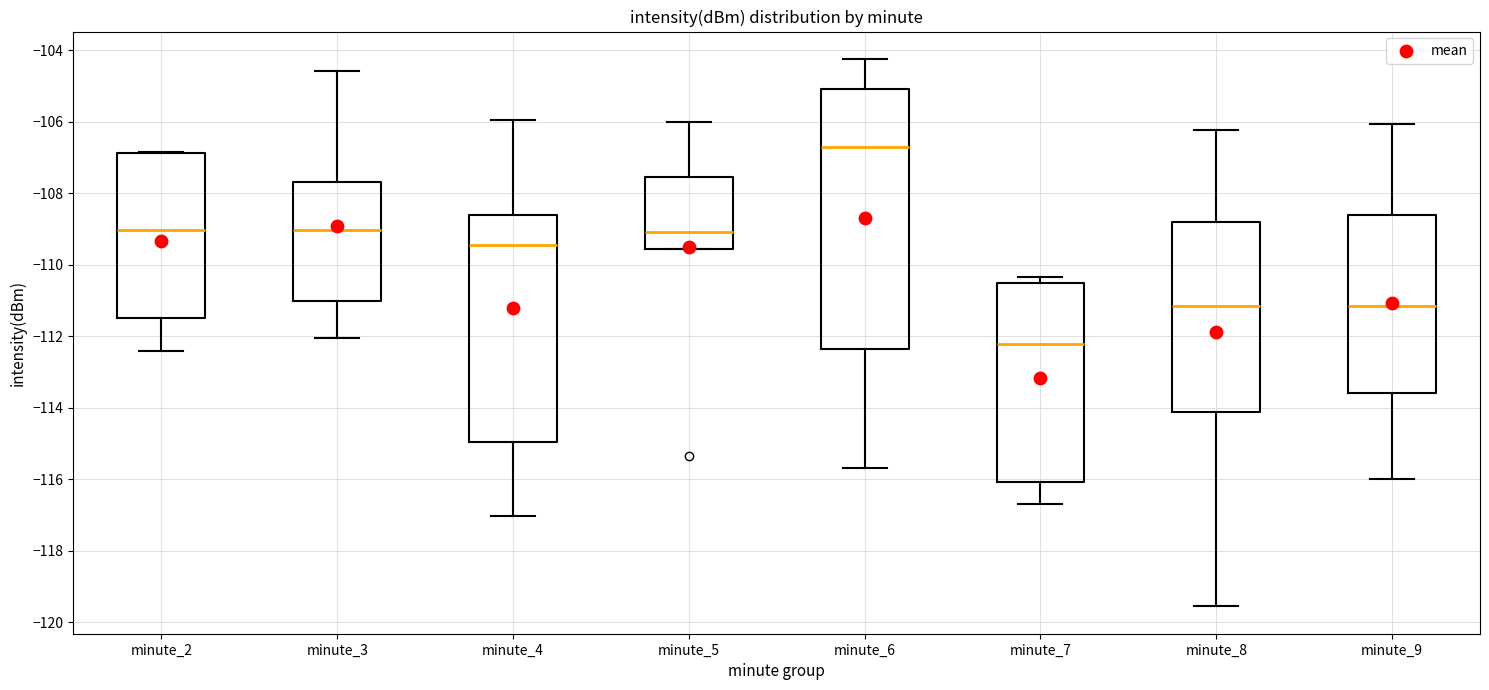

Where does the median line of the box for minute_5 sit on the y-axis? The values are not printed on the chart, so give them approximately, as read against the axis.

-109.0